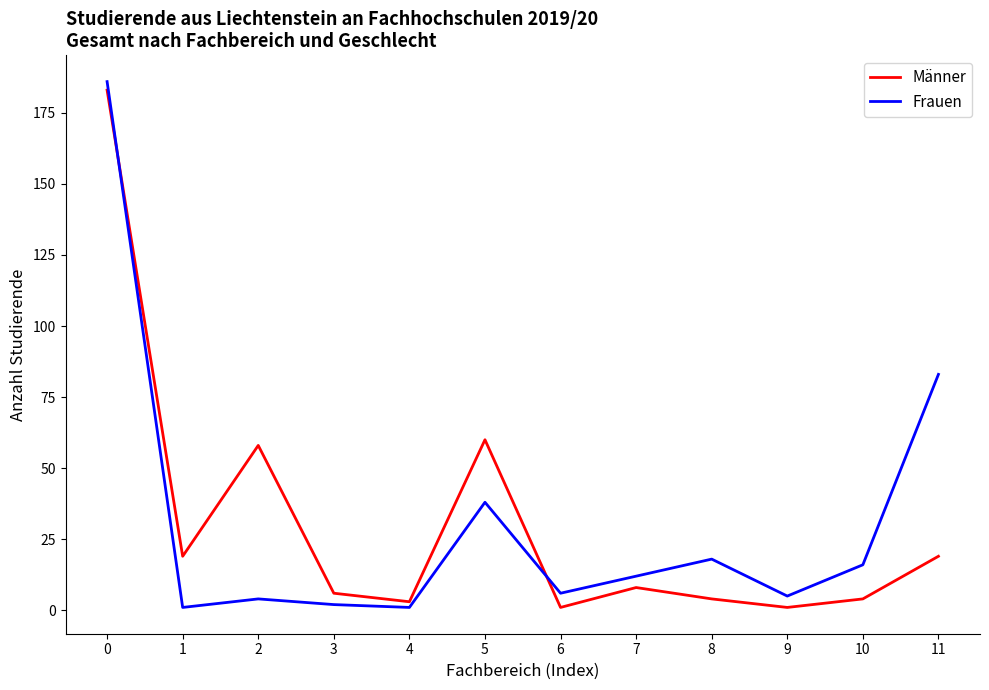

Is the value of Männer at 10 greater than the value of Frauen at 8?

No